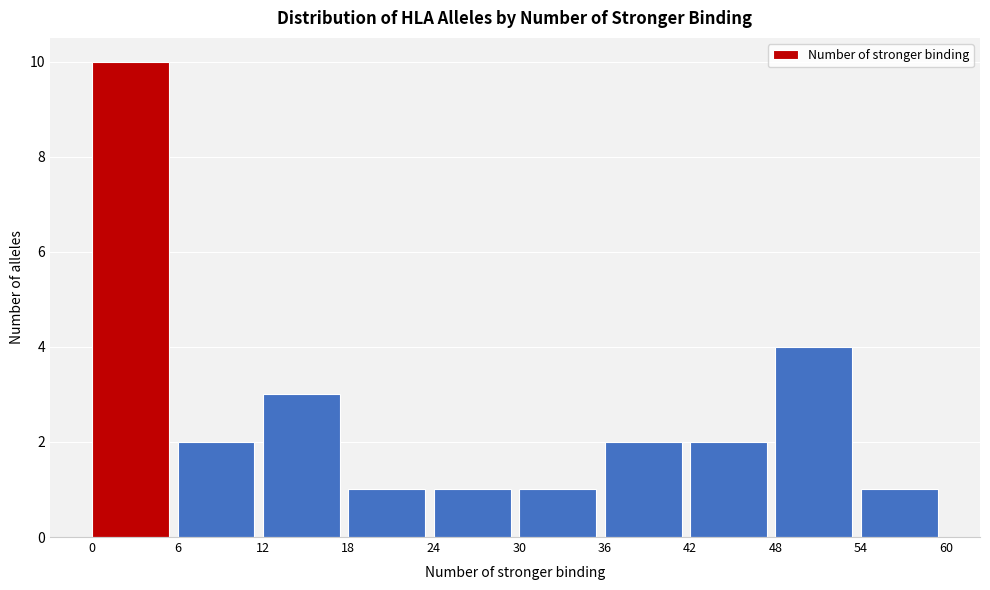

Which range on the x-axis has the tallest bar?

0 to 6